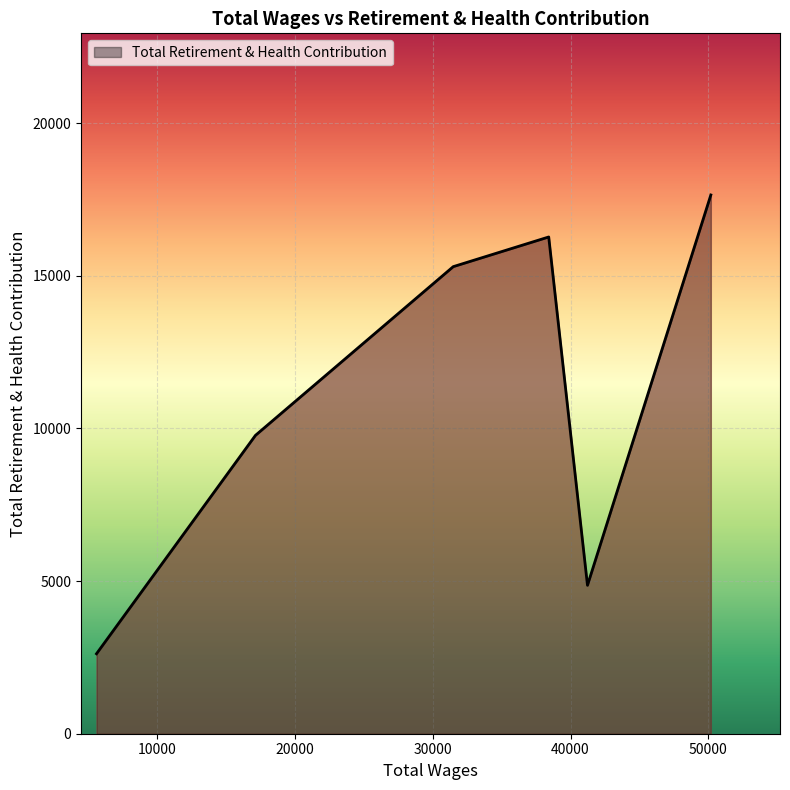

What is the sum of all values?

66466